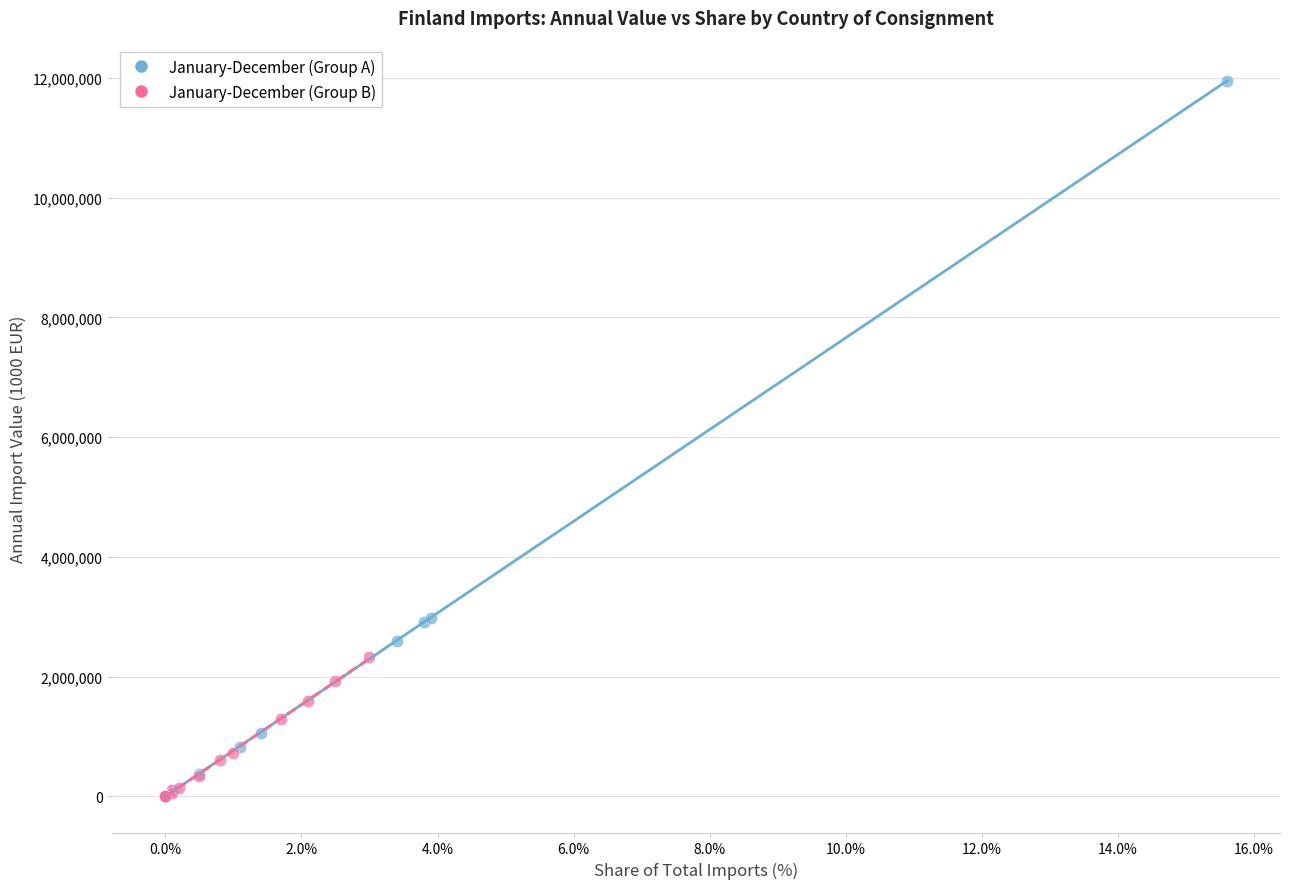

Which series has the widest spread of Y values?

January-December (Group A)